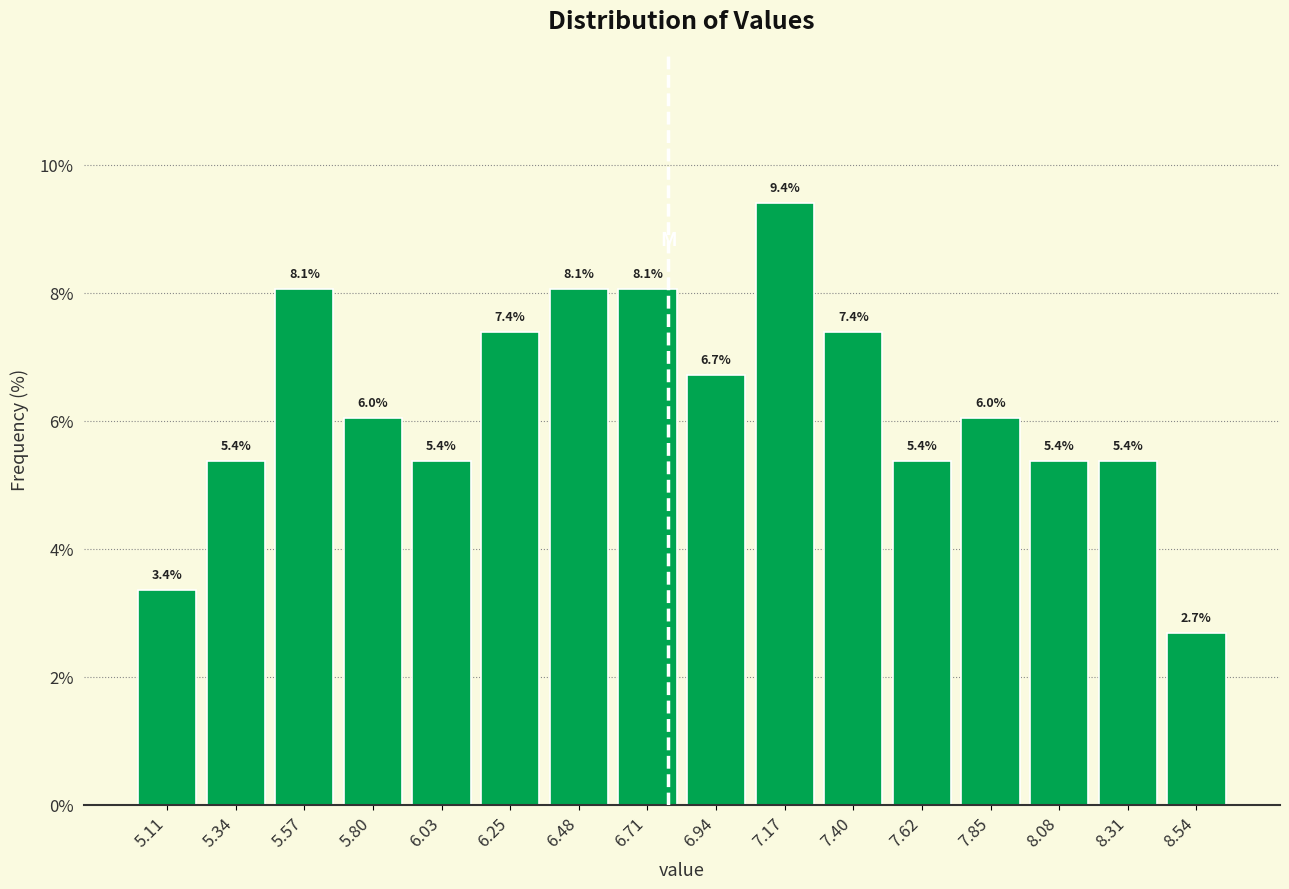

Over which range of the x-axis is the bar tallest?

7.05 to 7.30